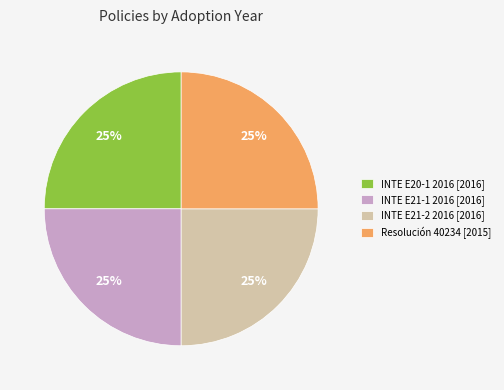

Is INTE E21-2 2016 [2016] the majority of the pie?

No